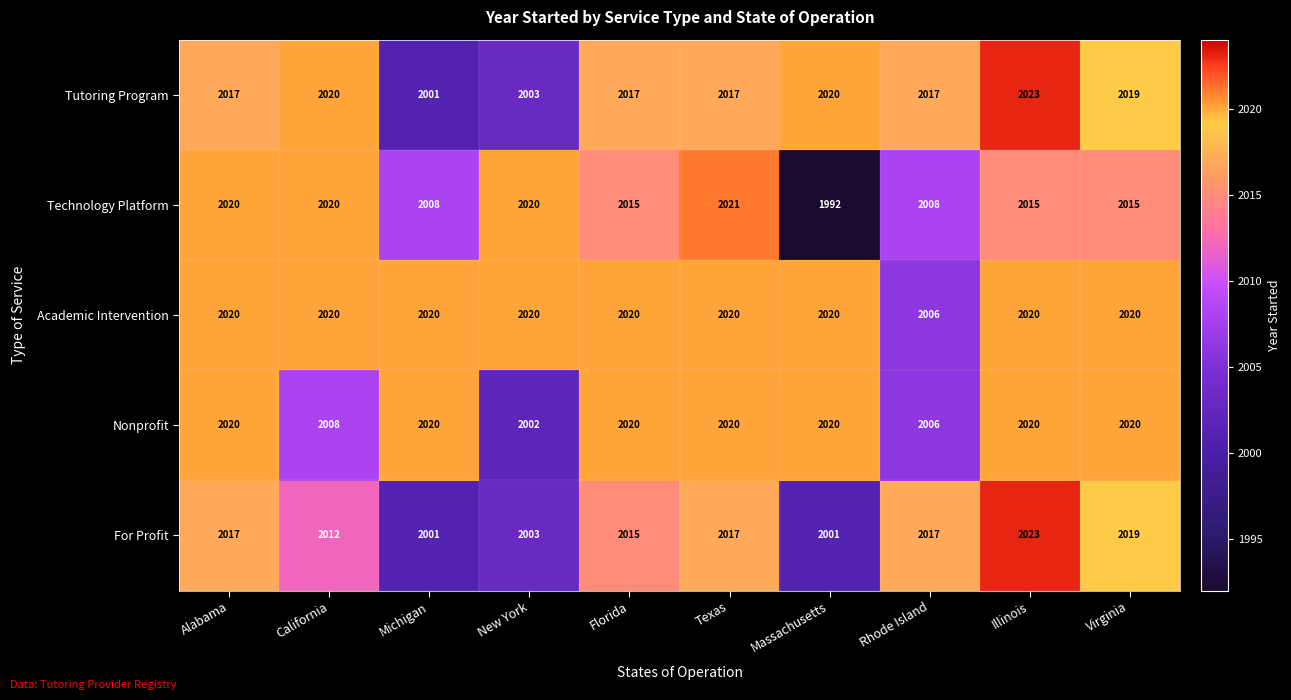

At how many categories does at least one series exceed 2002?

10